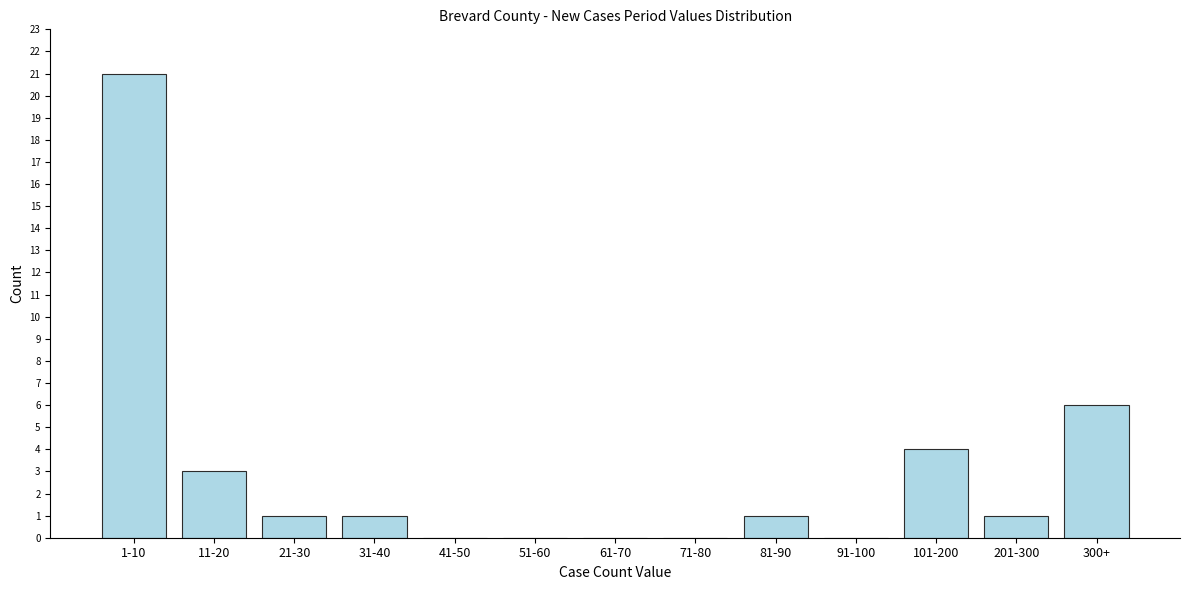

Reading left to right, transcribe all the data shown in this chart.

1-10=21	11-20=3	21-30=1	31-40=1	41-50=0	51-60=0	61-70=0	71-80=0	81-90=1	91-100=0	101-200=4	201-300=1	300+=6